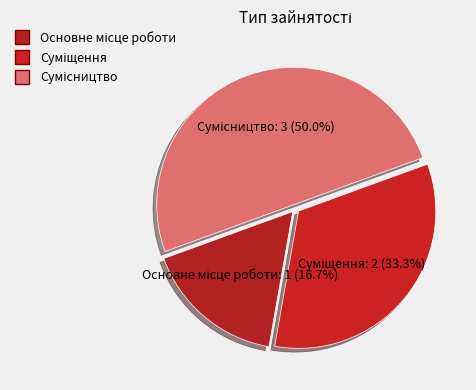

To the nearest percent, what percentage of the pie is Сумісництво?

50%